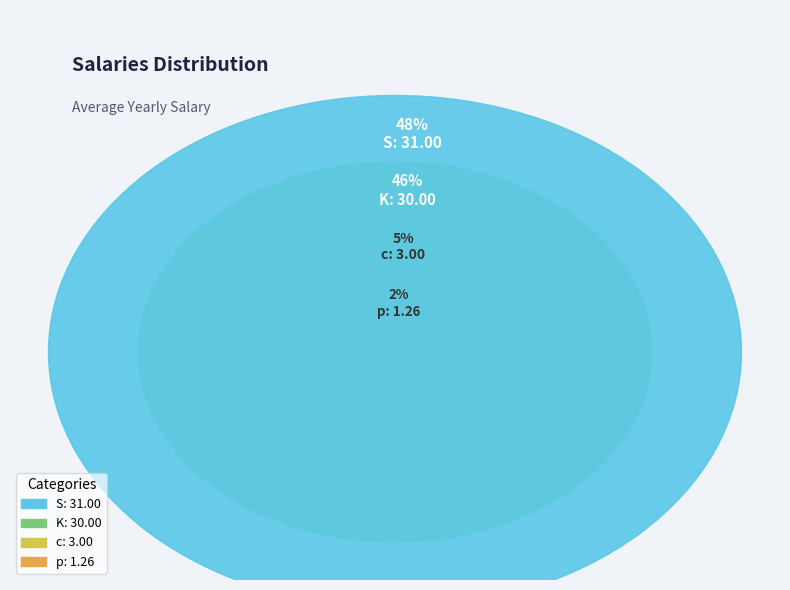

To the nearest percent, what portion does c represent?

5%